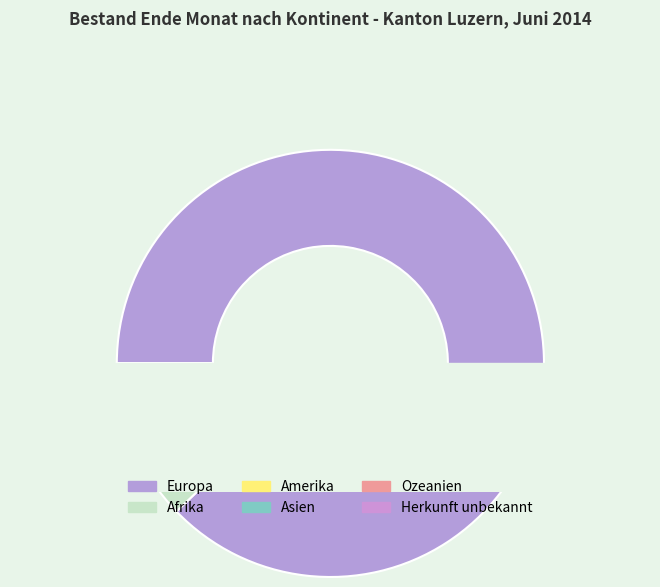

The Ozeanien slice represents 10% of the pie. True or false?

False